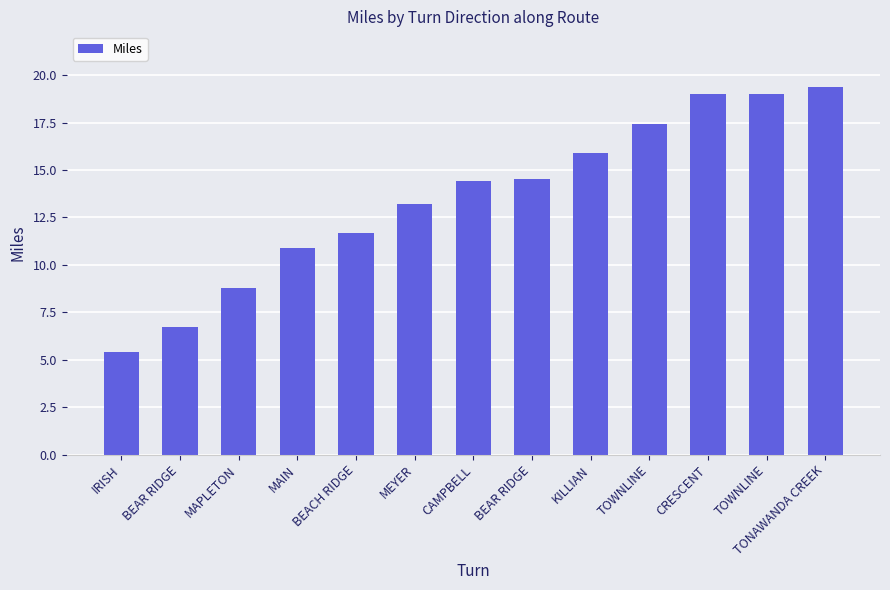

How many bars are there in total?

13